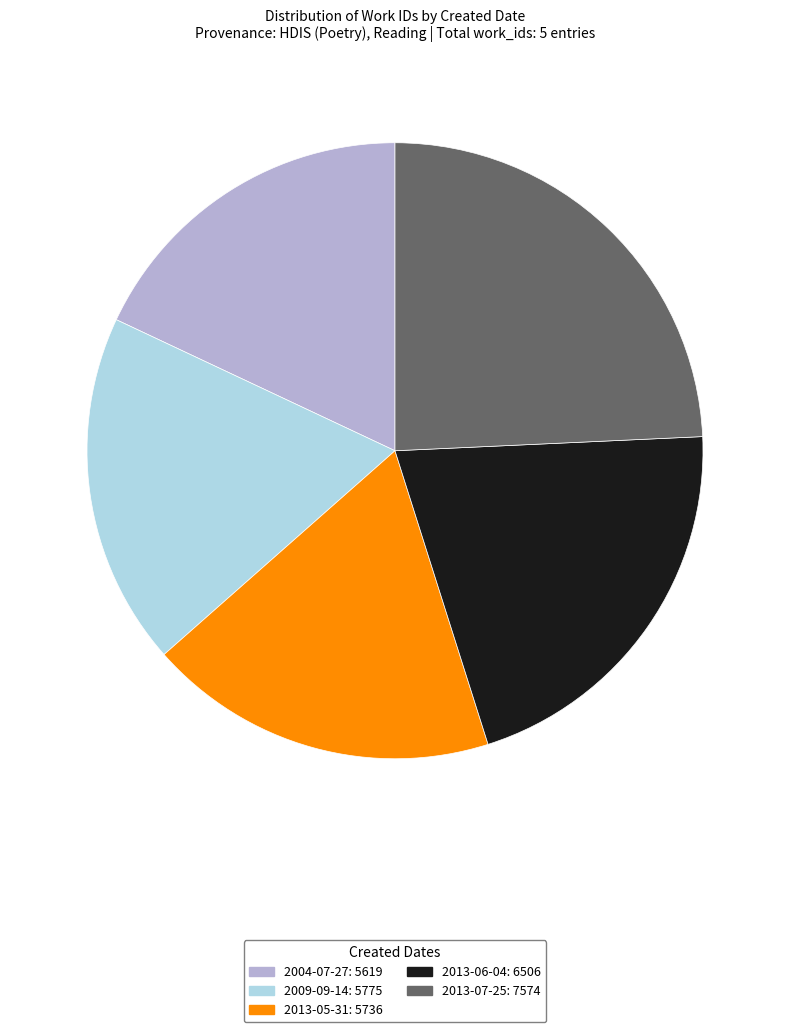

What is the largest slice in the pie chart?

2013-07-25